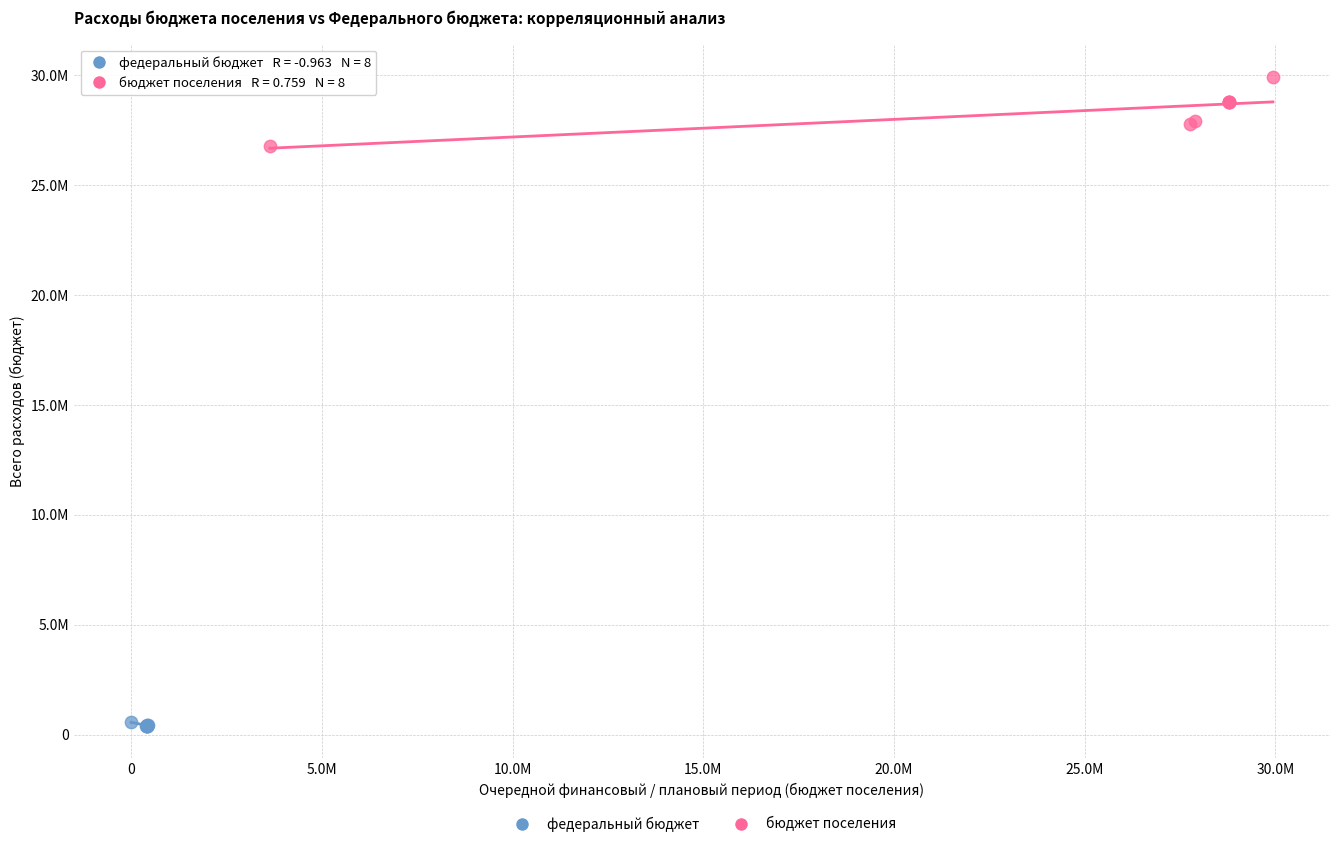

What are all the series names shown in the legend?

федеральный бюджет, бюджет поселения